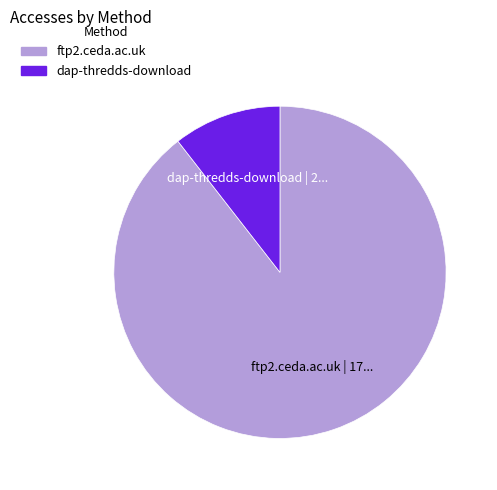

Do ftp2.ceda.ac.uk and dap-thredds-download together represent more than half of the pie?

Yes